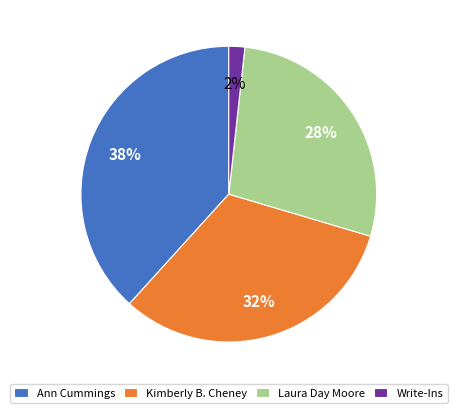

The Kimberly B. Cheney slice represents 44% of the pie. True or false?

False